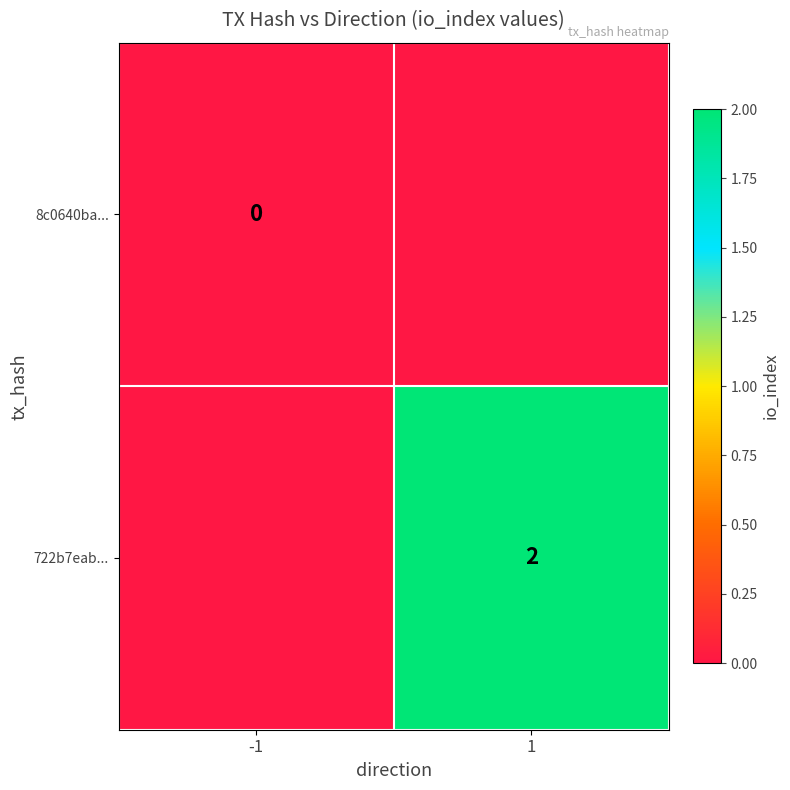

The value of 722b7eab... at 1 is 2. True or false?

True